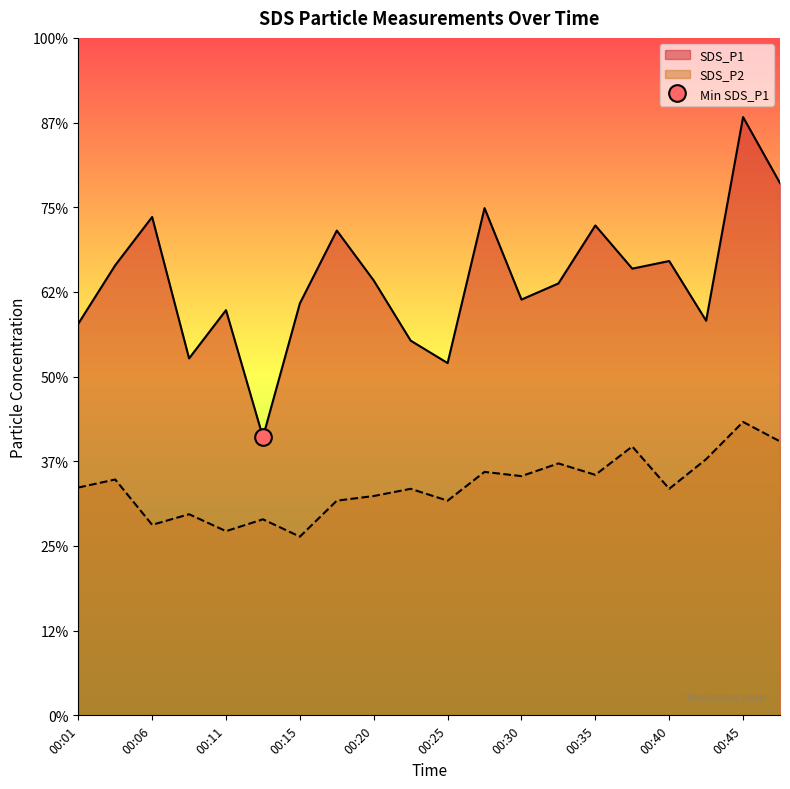

Which category has the lowest value across all series?

00:15